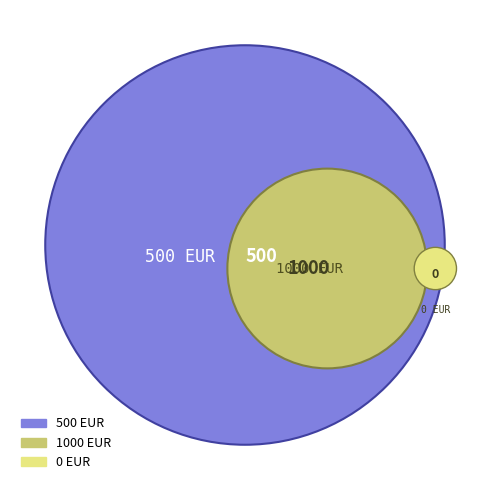

To the nearest percent, what is the average slice percentage?

50%